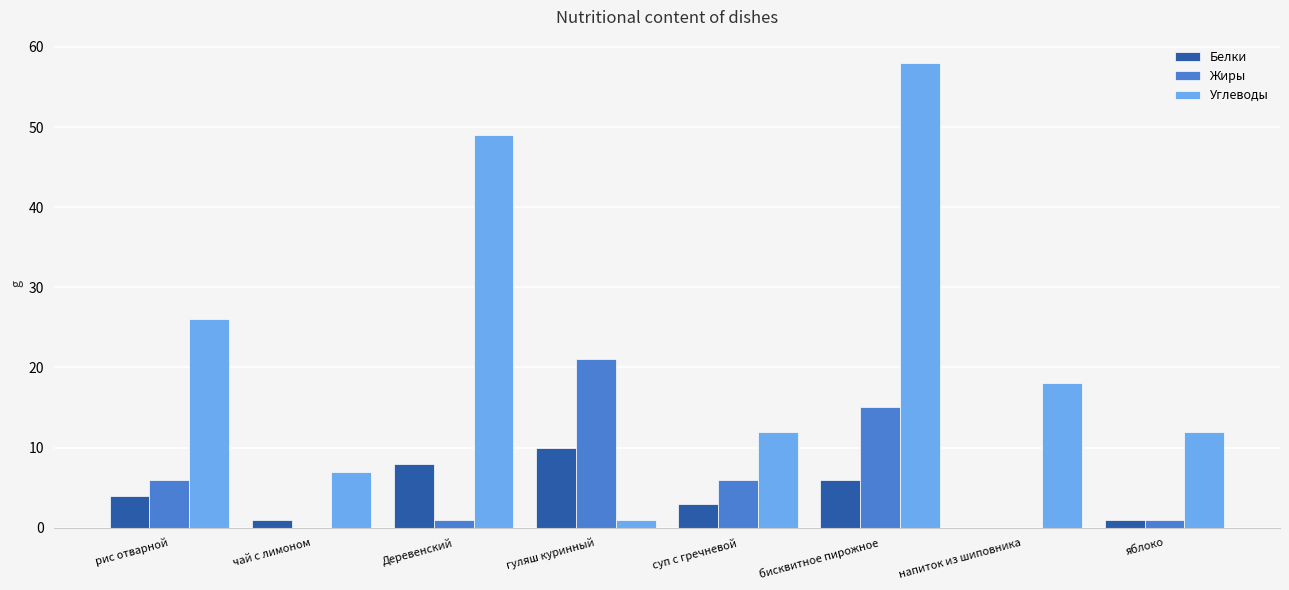

Which series changed the most between рис отварной and бисквитное пирожное?

Углеводы